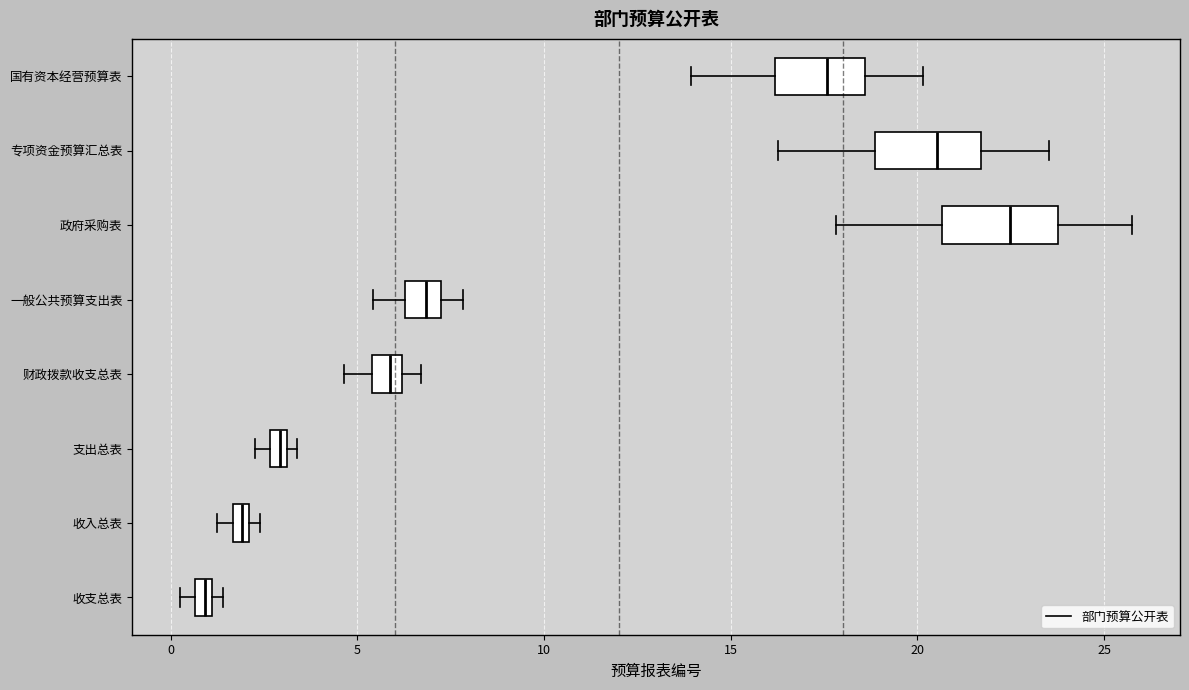

Which box's median line is the furthest to the right?

政府采购表